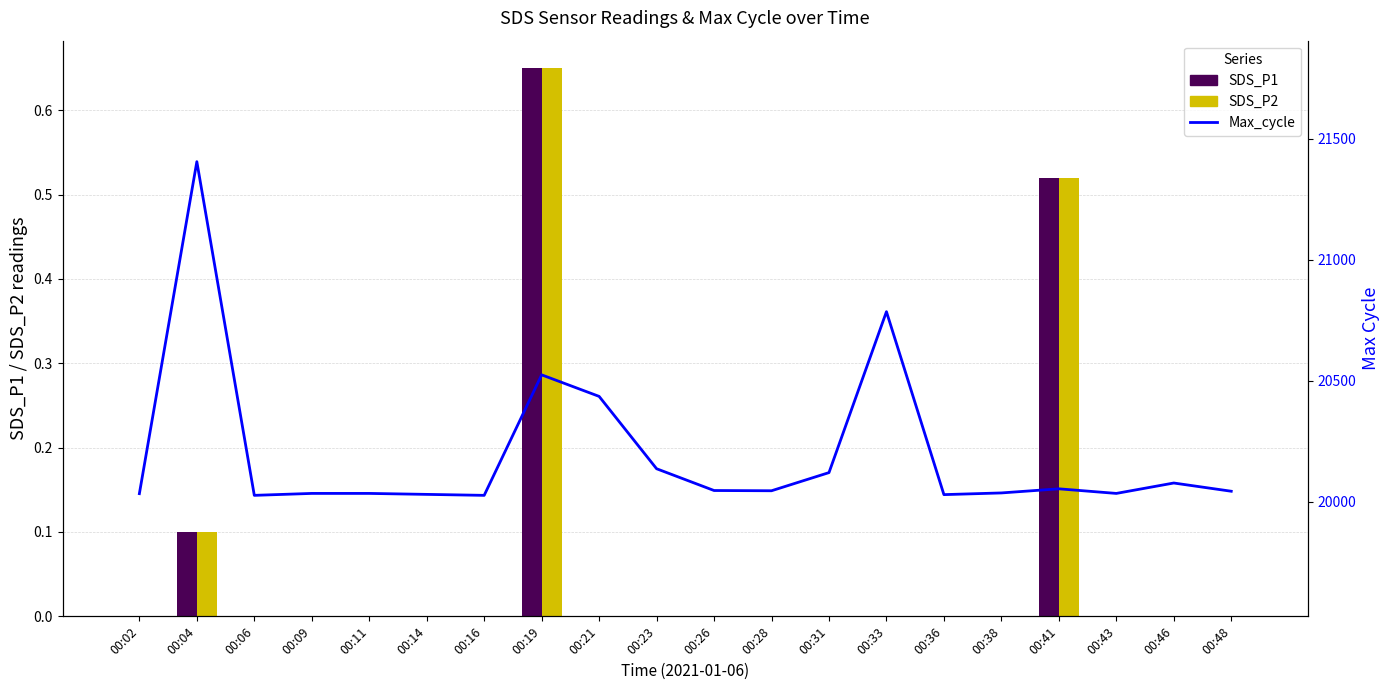

Which has a higher value, 00:28 or 00:38?

00:28